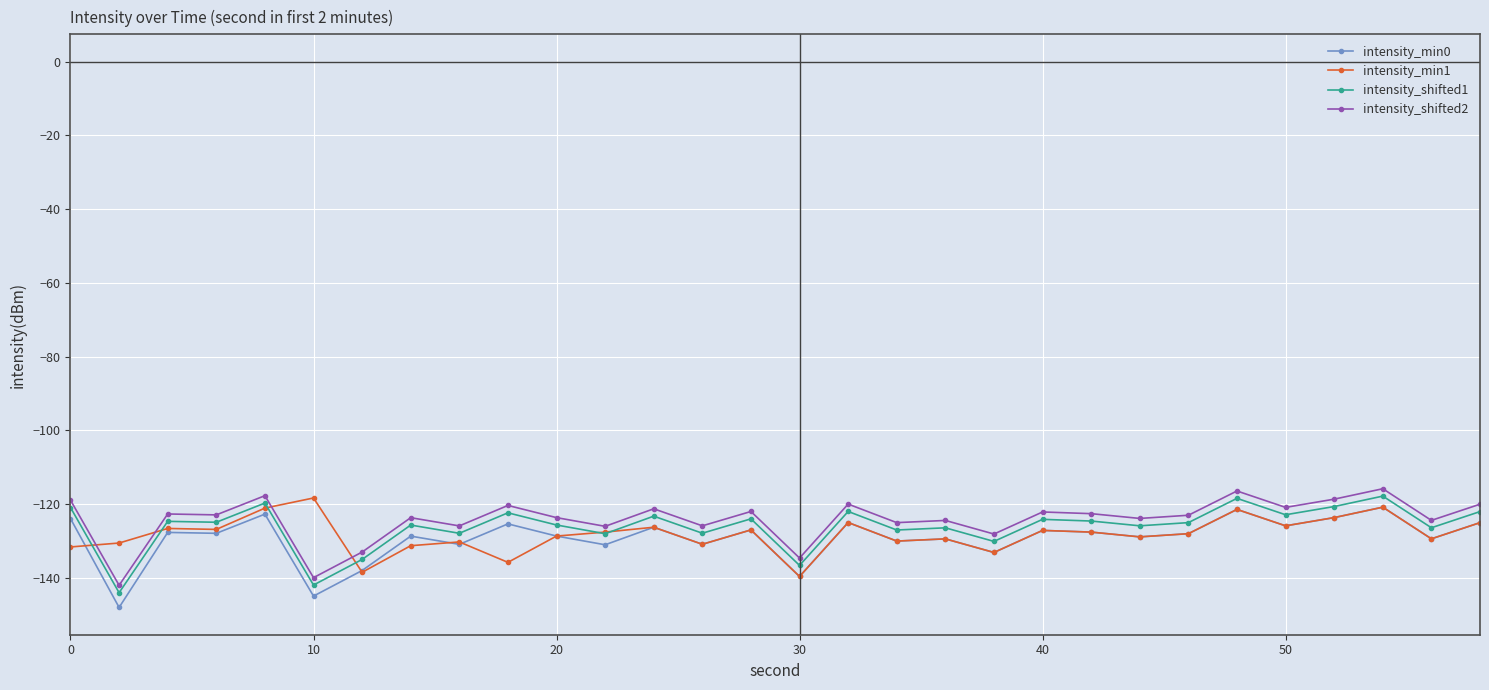

What is the value of the intensity_shifted1 point at the 19th from the left?

-126.4